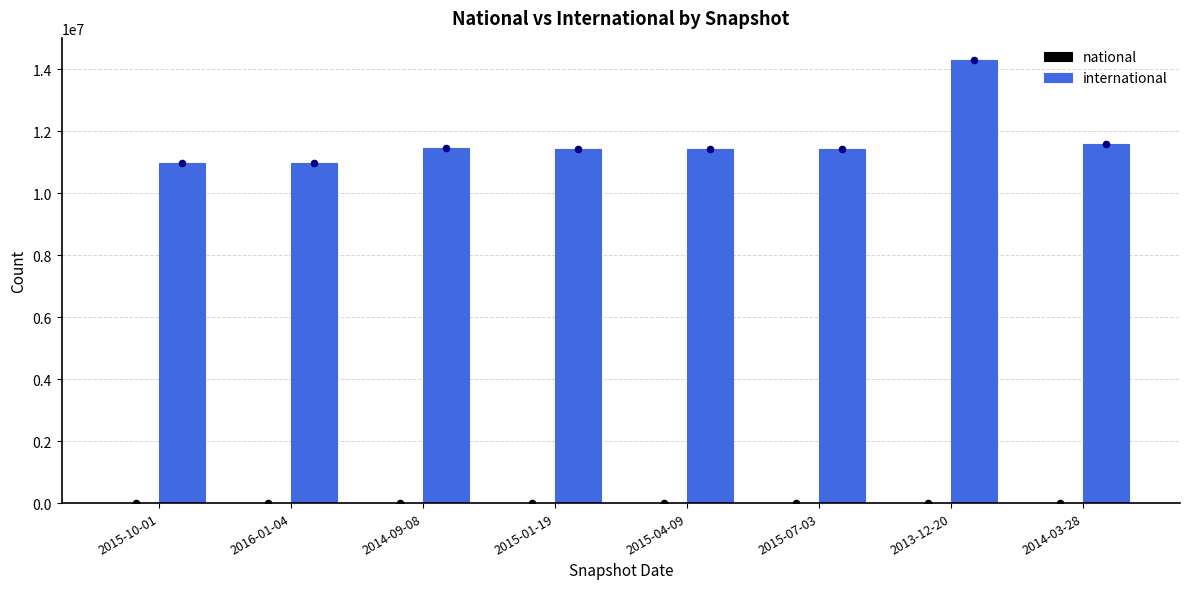

Which series contains the lowest Y value?

national